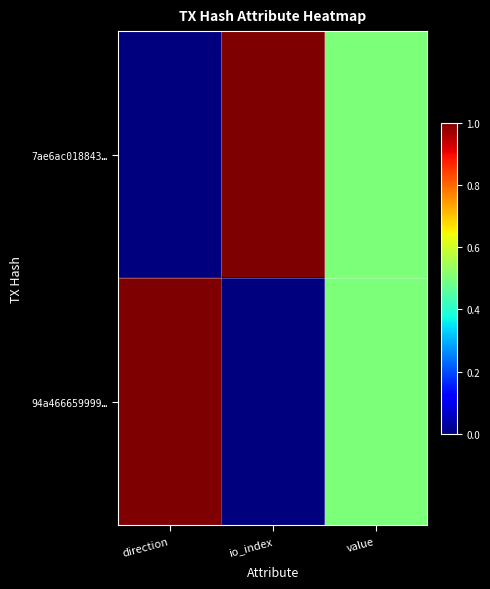

Which series changed the most between direction and io_index?

7ae6ac018843…